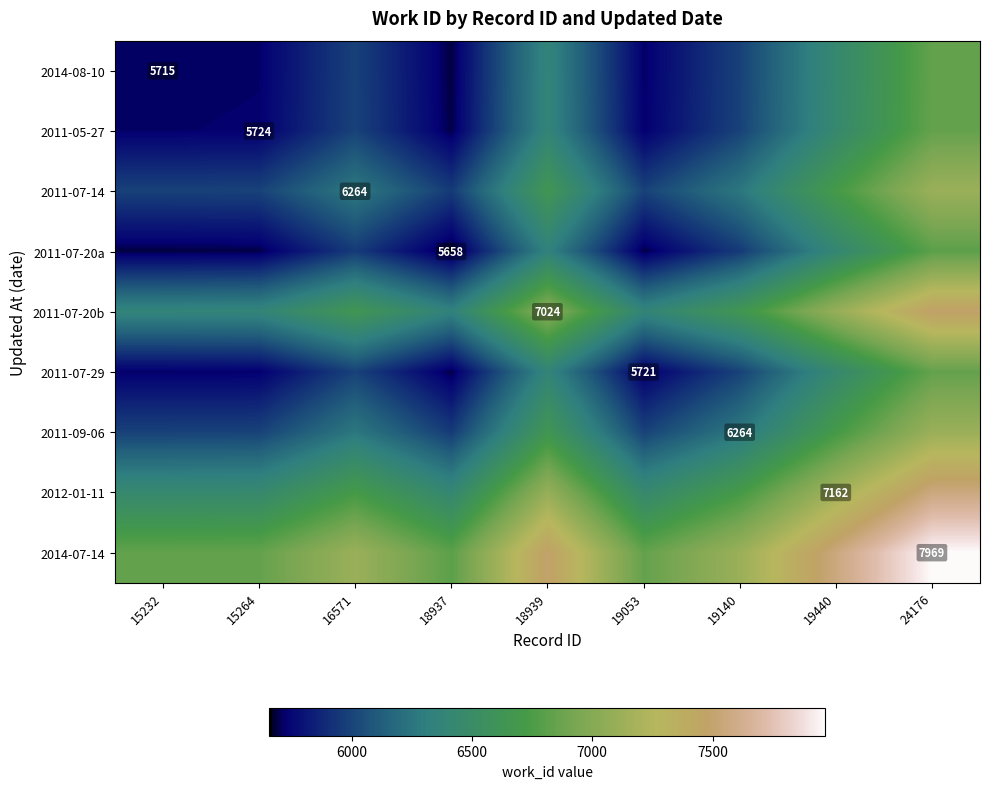

True or false: 2011-09-06 has a value of 1480.1 at 19053.

False